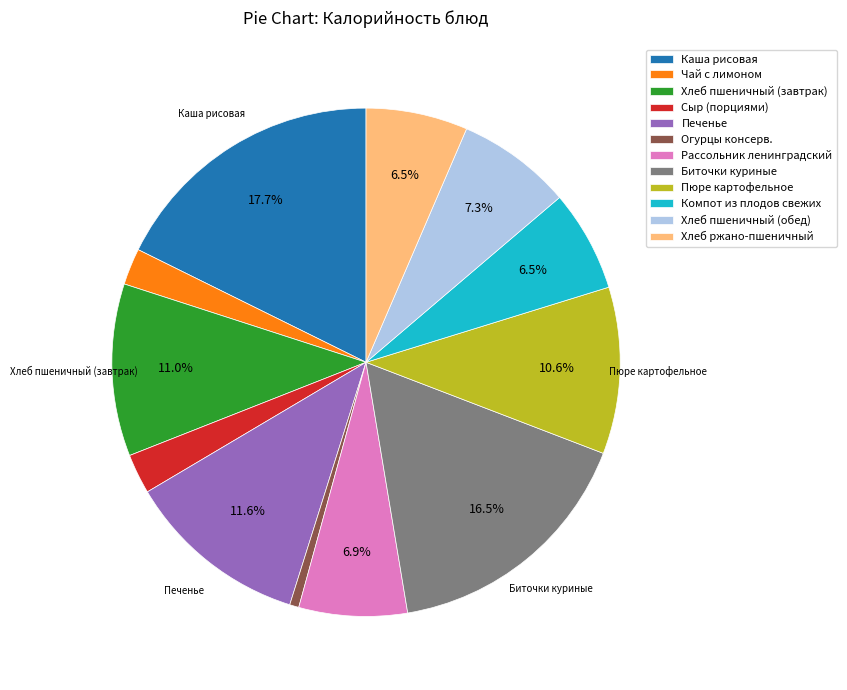

Is Компот из плодов свежих the majority of the pie?

No